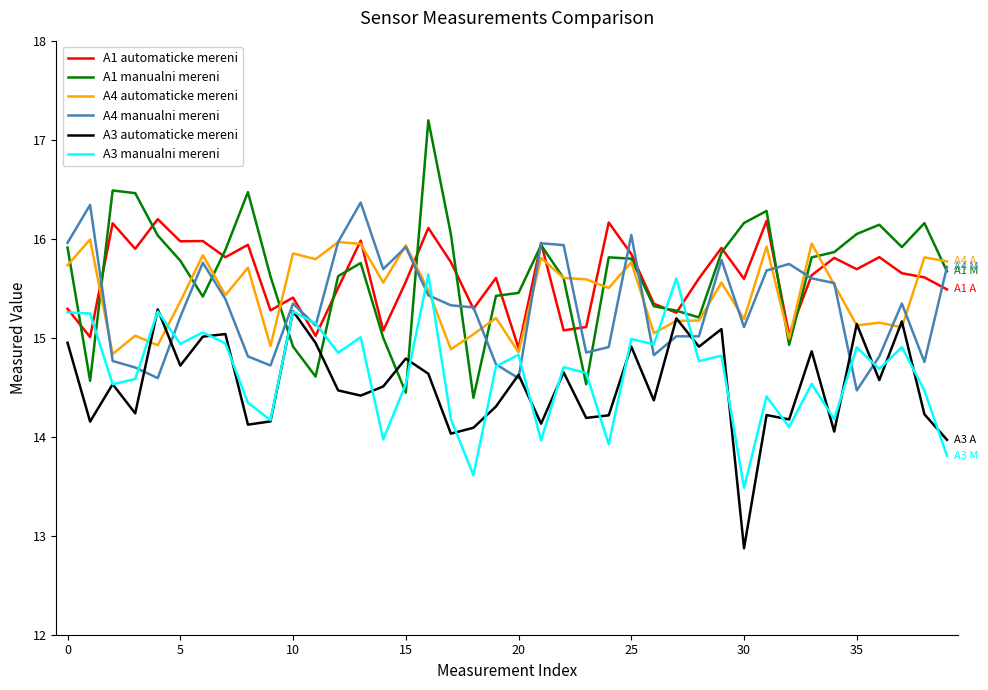

After their last crossing, which series has the higher values: A3 manualni mereni or A1 manualni mereni?

A1 manualni mereni